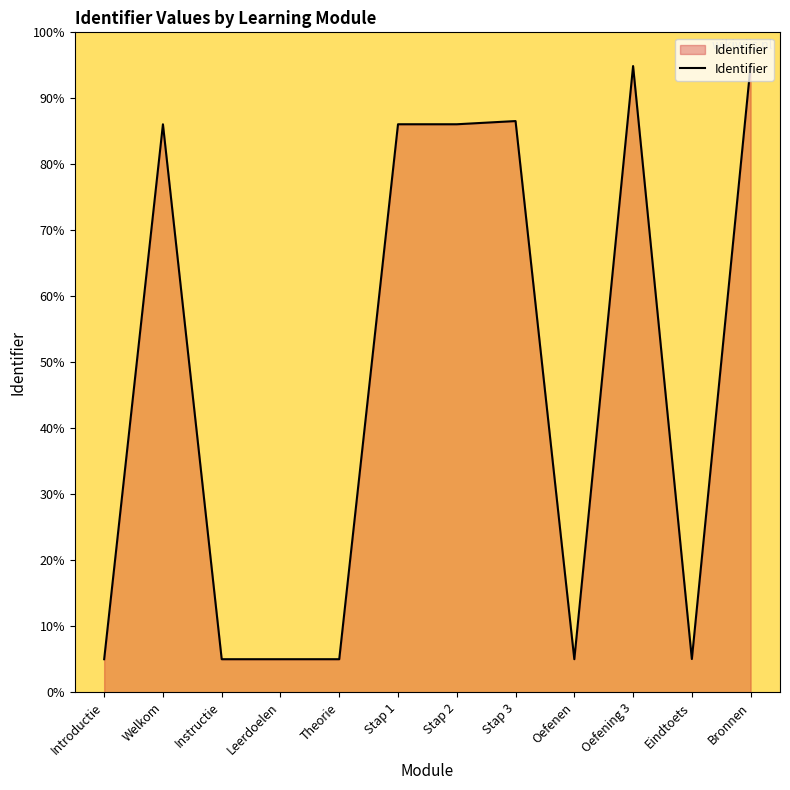

What is the difference between the maximum and minimum values?

90.0